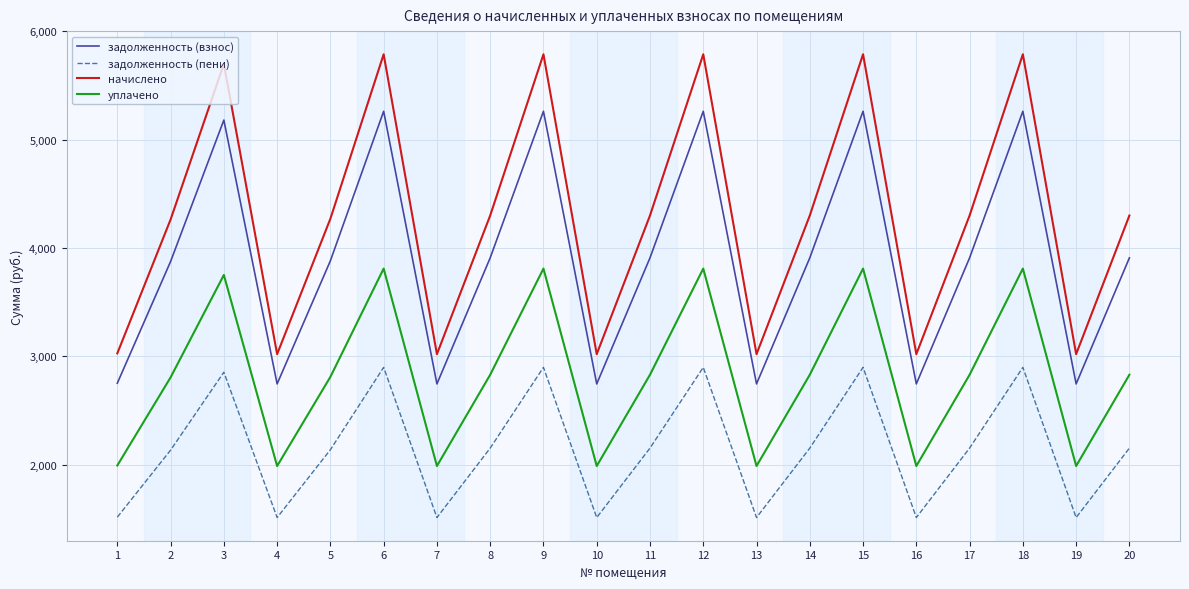

Rank the series by their average value, from lowest to highest.

задолженность (пени), уплачено, задолженность (взнос), начислено